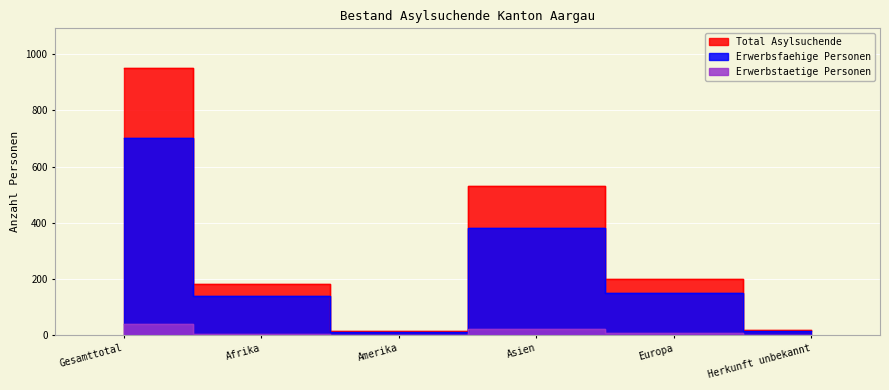

Reading left to right, extract all data points from this chart.

Total Asylsuchende: Gesamttotal=949	Afrika=183	Amerika=16	Asien=530	Europa=200	Herkunft unbekannt=20
Erwerbsfaehige Personen: Gesamttotal=700	Afrika=139	Amerika=12	Asien=383	Europa=150	Herkunft unbekannt=16
Erwerbstaetige Personen: Gesamttotal=39	Afrika=6	Amerika=0	Asien=24	Europa=8	Herkunft unbekannt=1